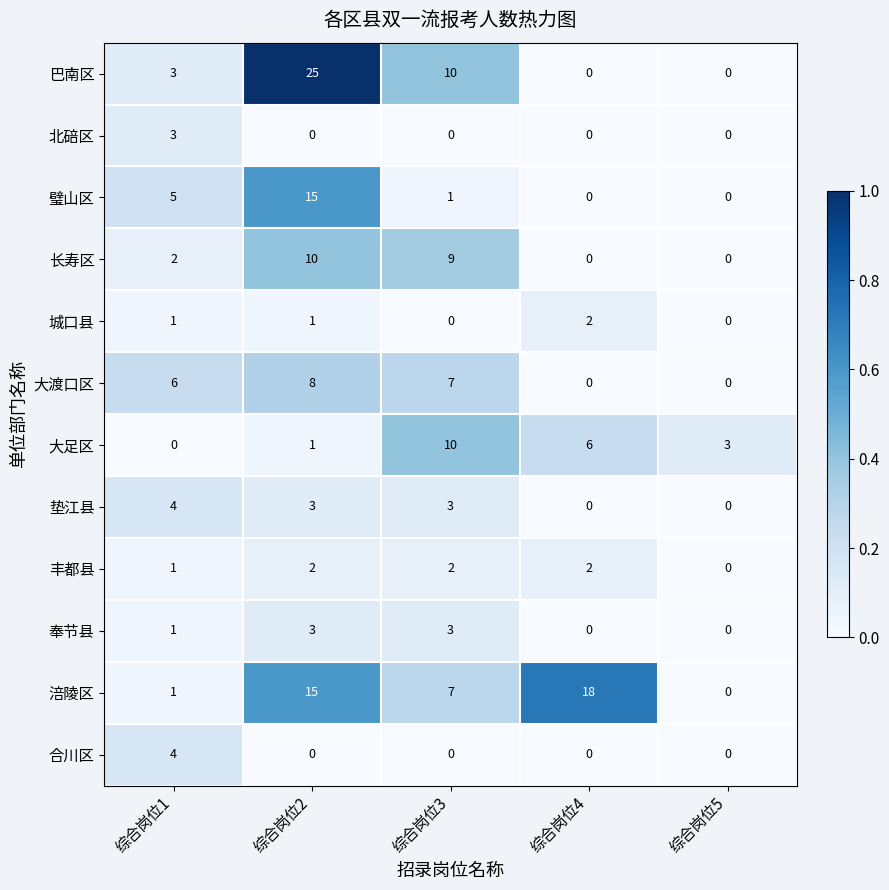

What is the difference between the maximum and second lowest values in the 合川区 series?

4